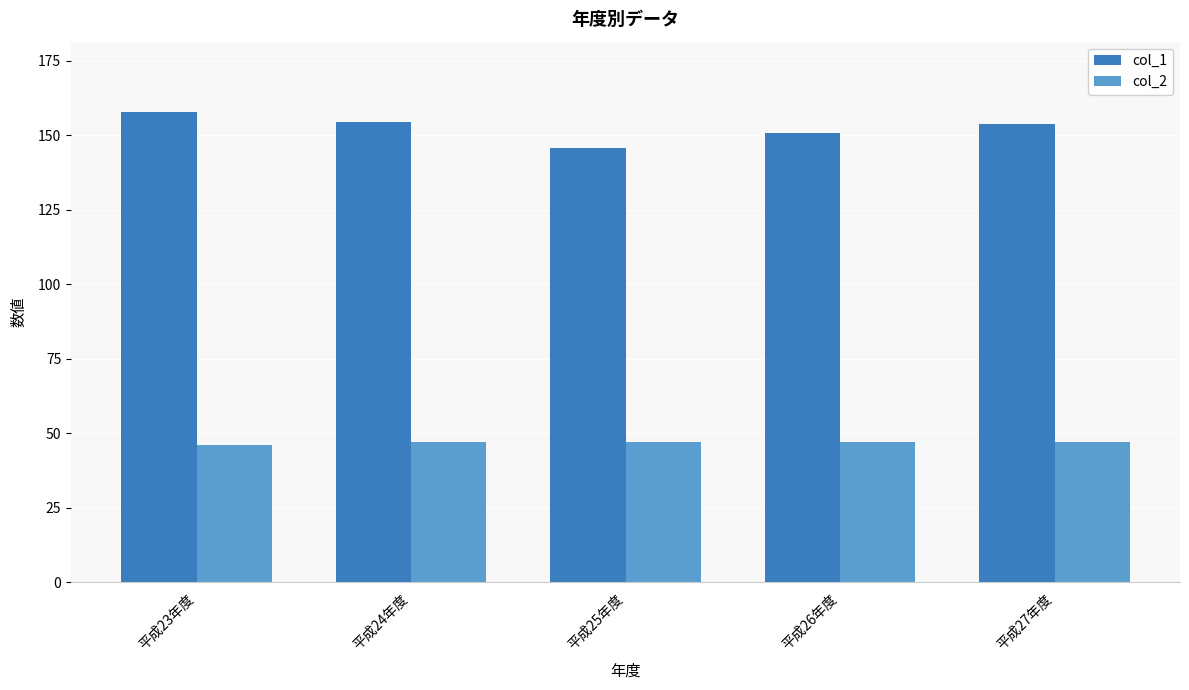

At 平成23年度, list the series in order from largest to smallest.

col_1, col_2